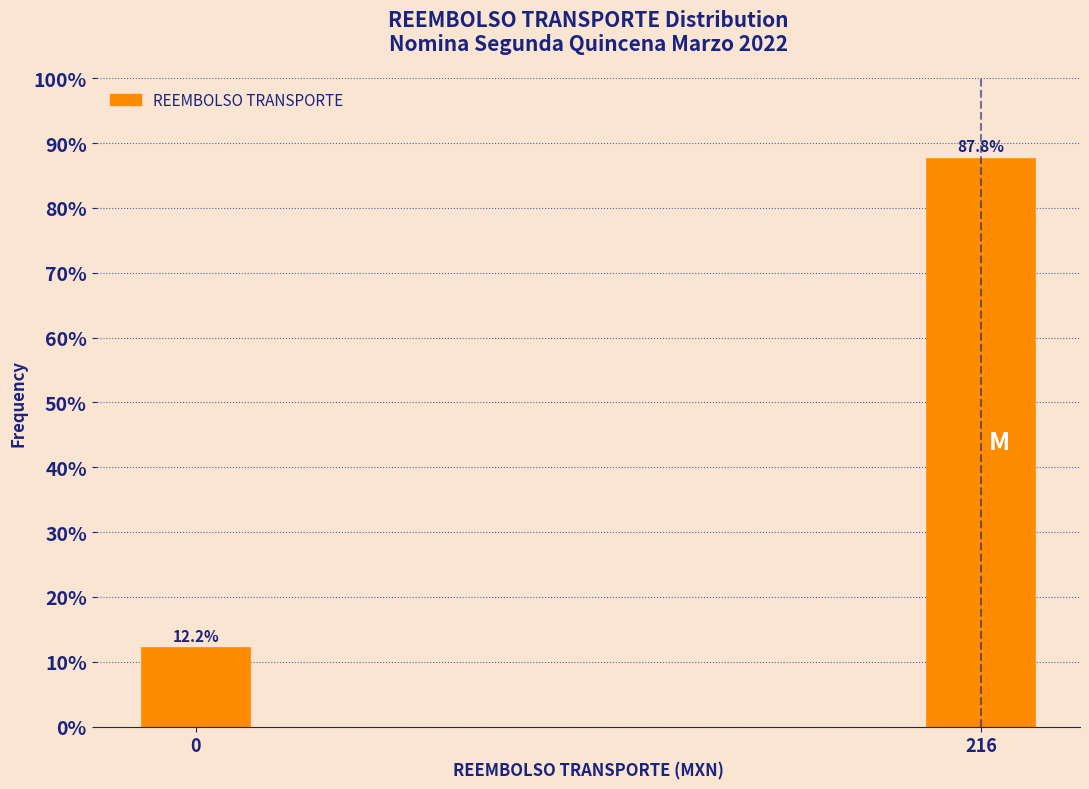

Reading right to left, what are all the values shown in this chart?

87.8	12.2